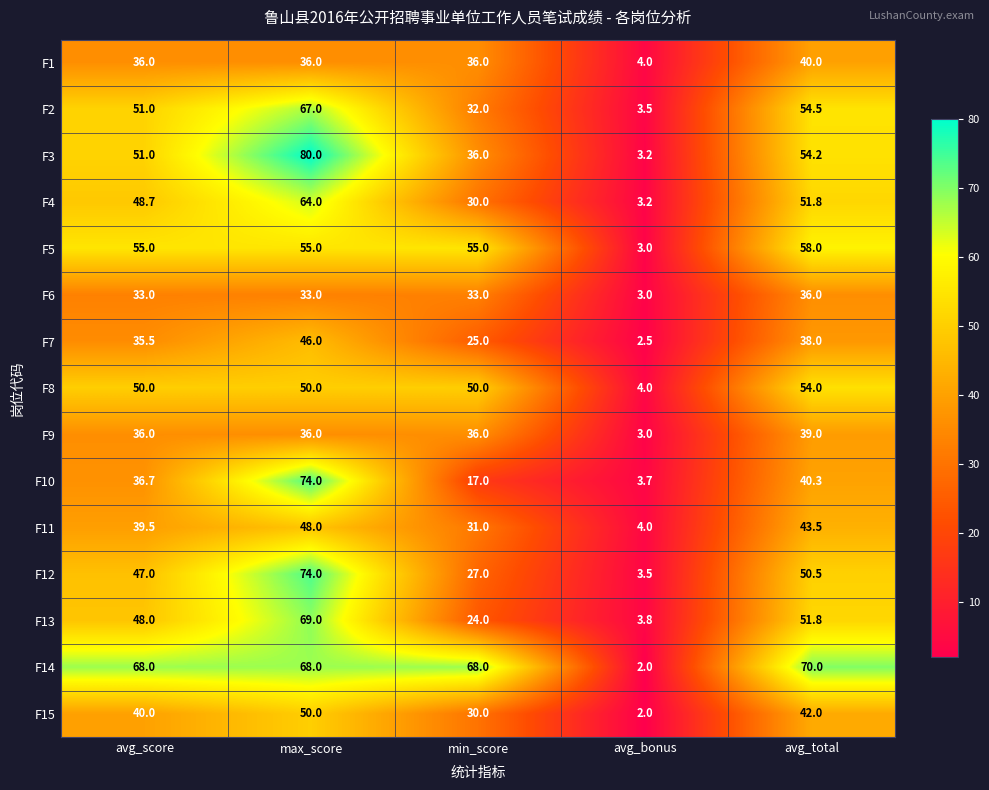

What is the sum of all F2 values?

208.0